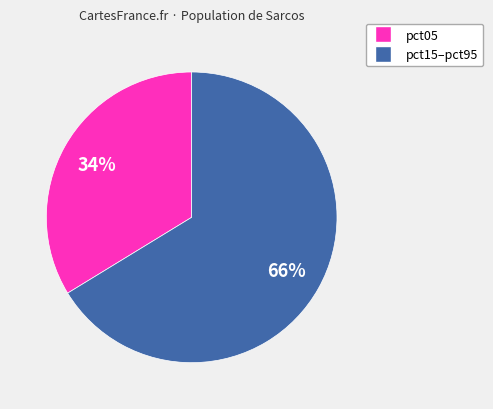

Is there a majority slice in this chart?

Yes